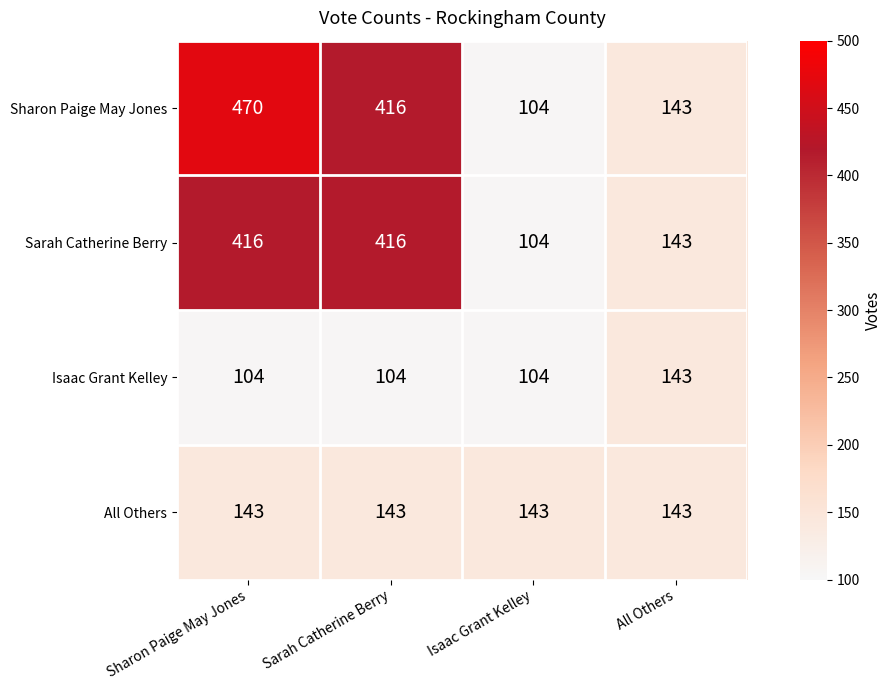

True or false: Isaac Grant Kelley has a value of 157 at Sarah Catherine Berry.

False